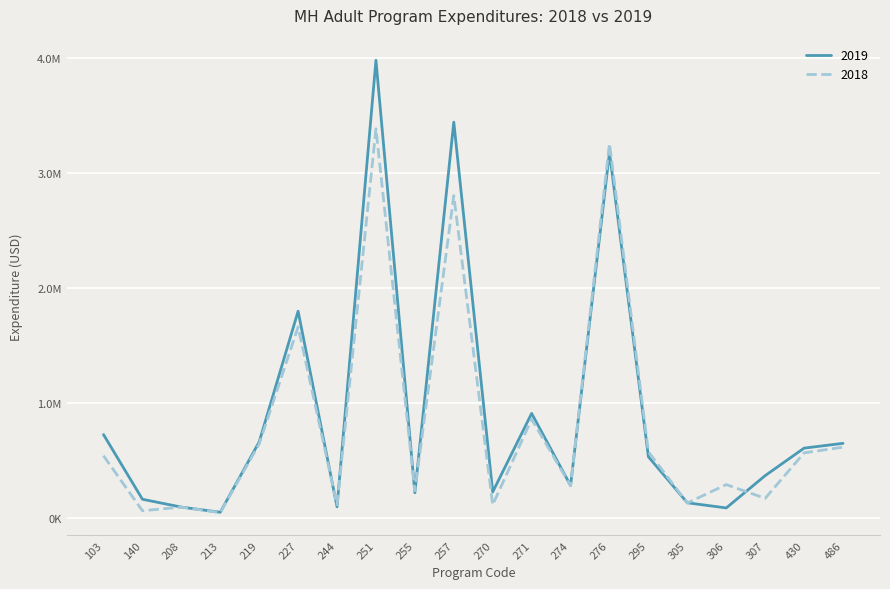

True or false: 2019 has more than 1 interior local peaks.

True